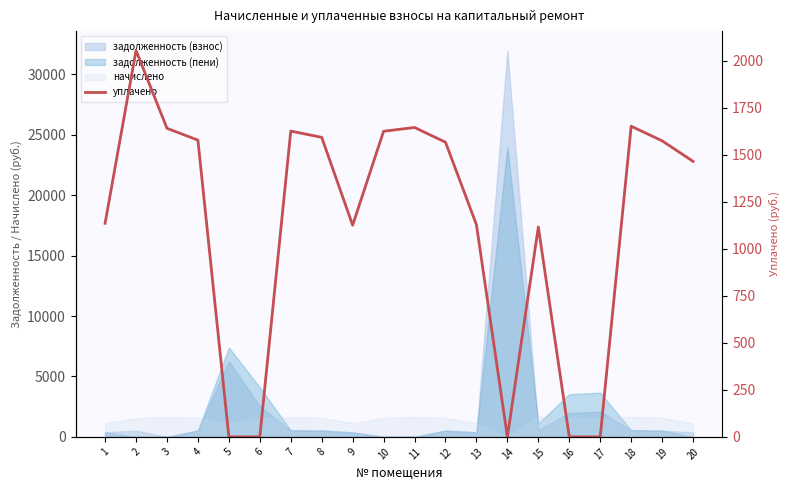

Does the chart display data point markers on the line(s)?

No